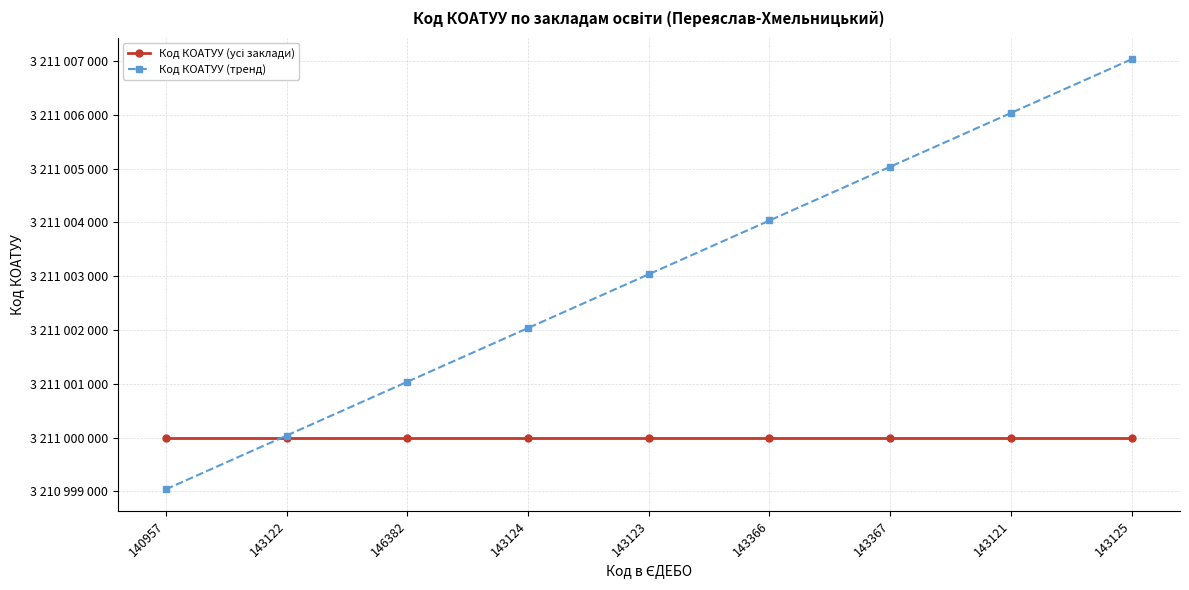

True or false: Код КОАТУУ (усі заклади) and Код КОАТУУ (тренд) intersect in this chart.

True